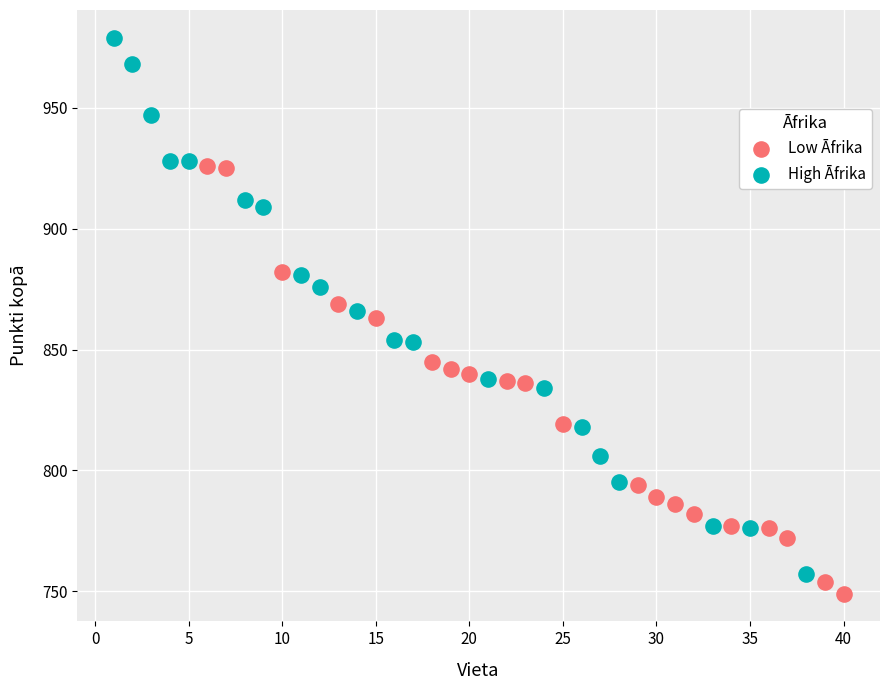

Which series reaches the maximum Y coordinate?

High Āfrika